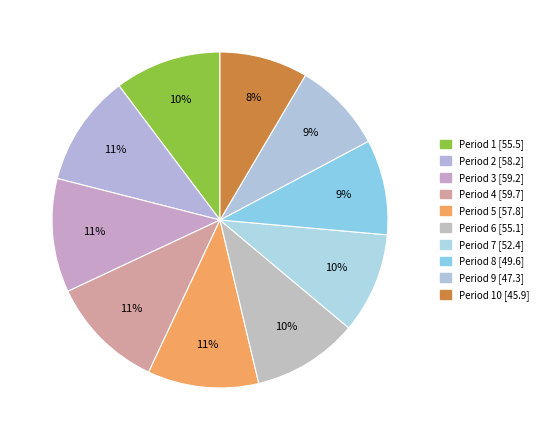

How many segments does this pie chart have?

10